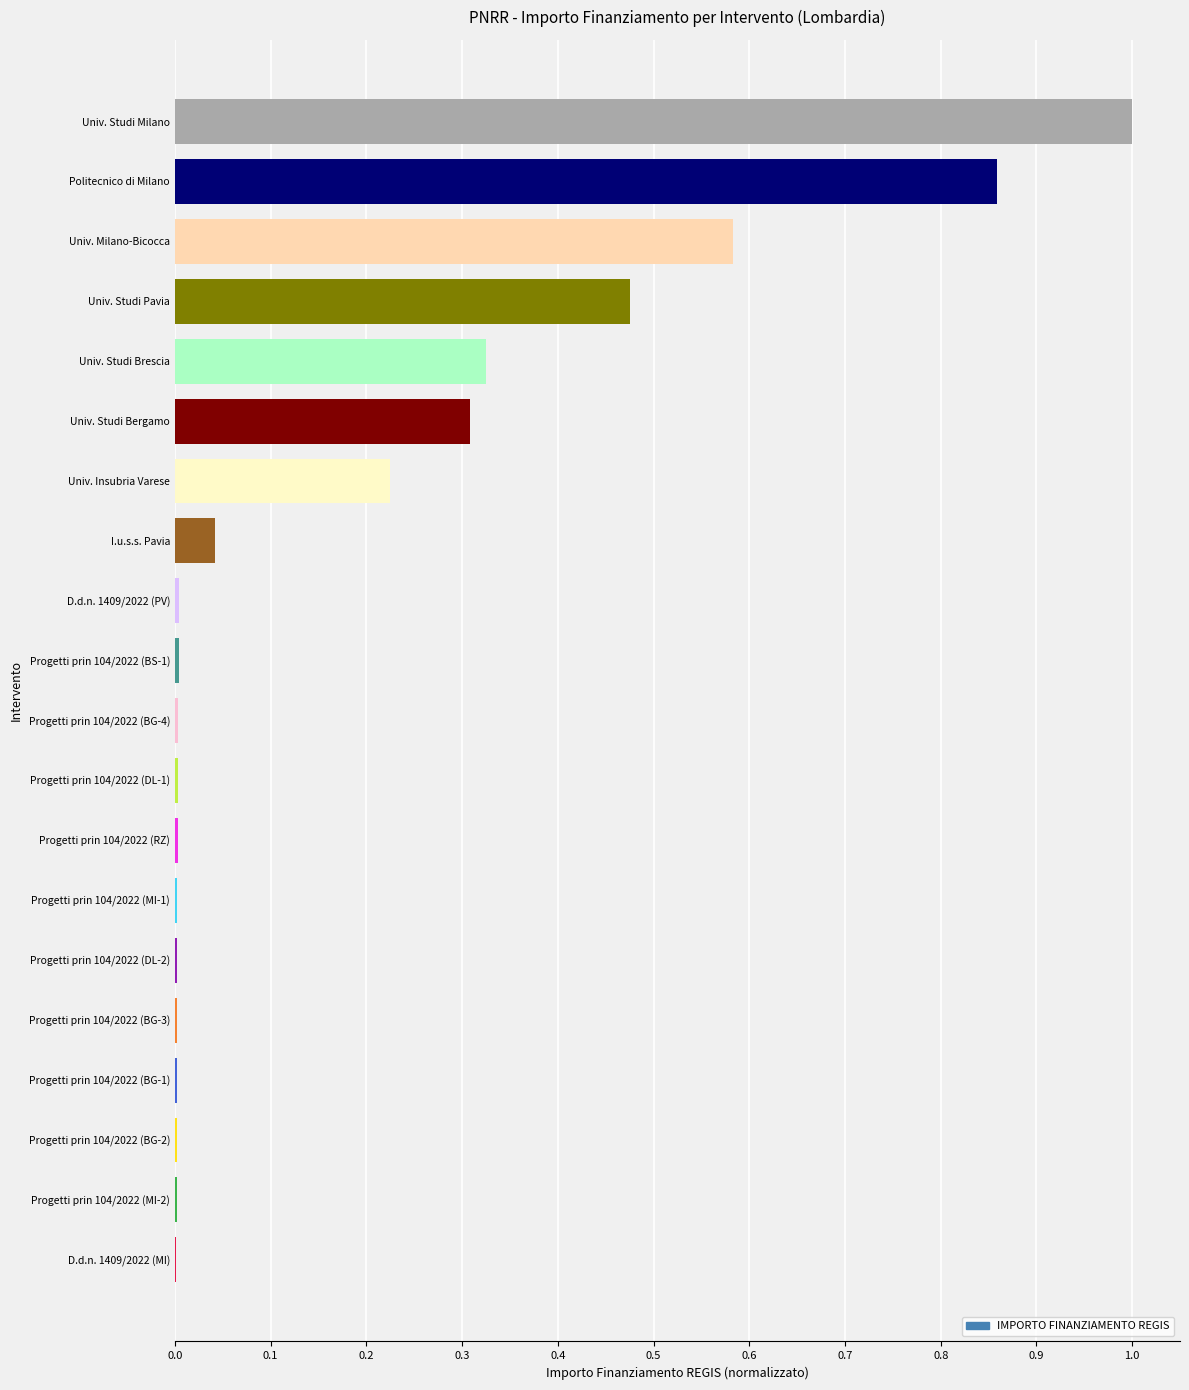

What is the greatest value displayed?

1.0